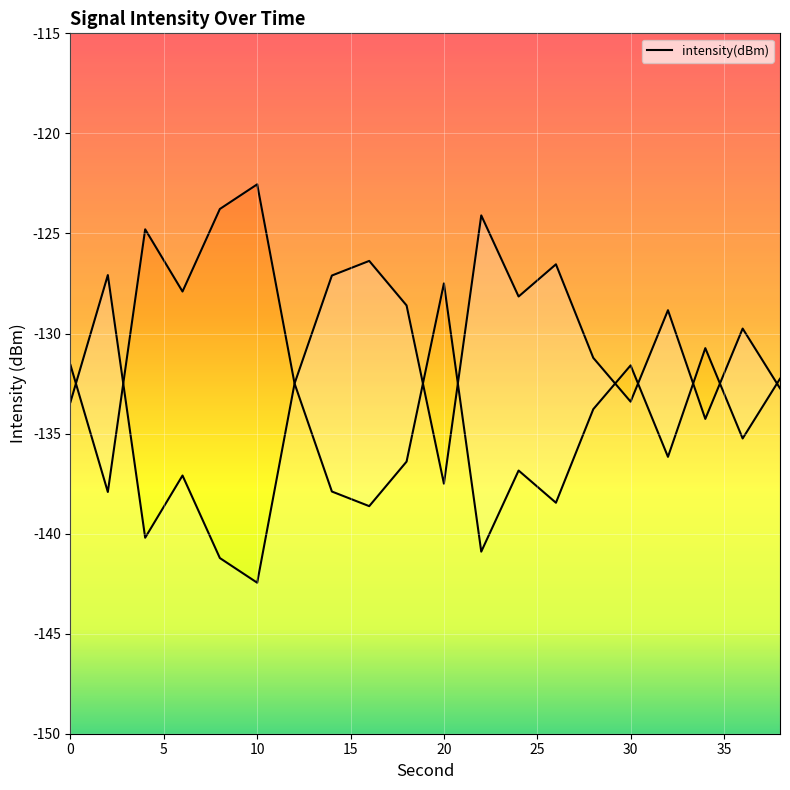

True or false: the data shows -65.3 at 10.

False